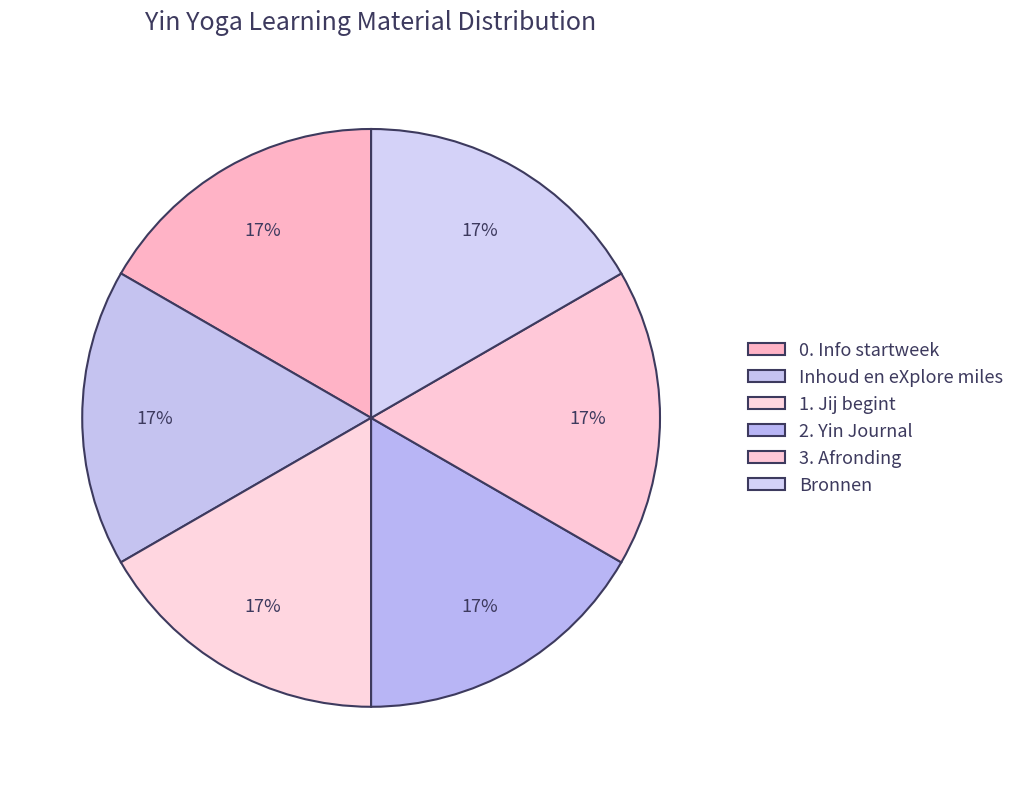

What is the ratio of the value at 2. Yin Journal to the value at 3. Afronding?

1.0